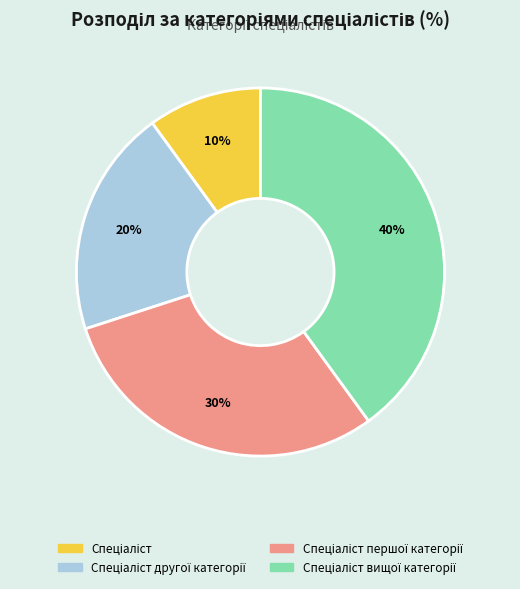

To the nearest percent, what is the difference between the largest and smallest slice percentages?

30%